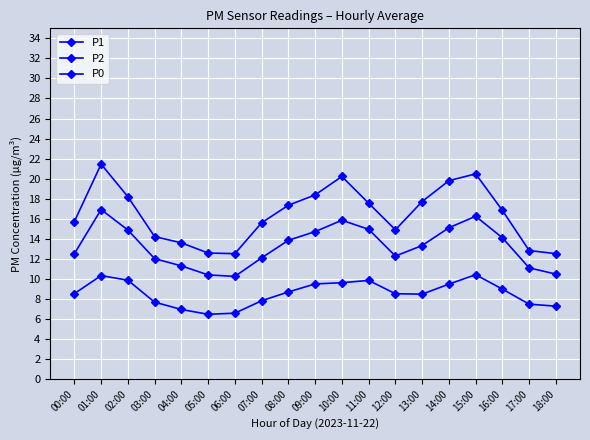

Which label corresponds to the largest value in the chart?

01:00